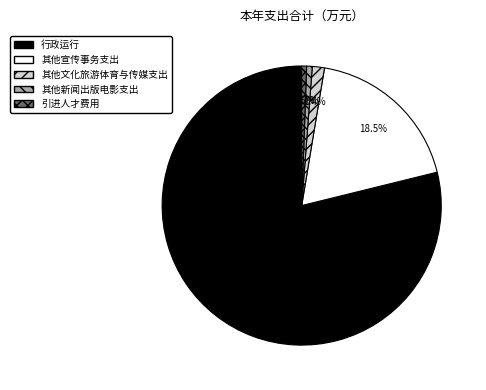

Which has a higher value, 行政运行 or 引进人才费用?

行政运行